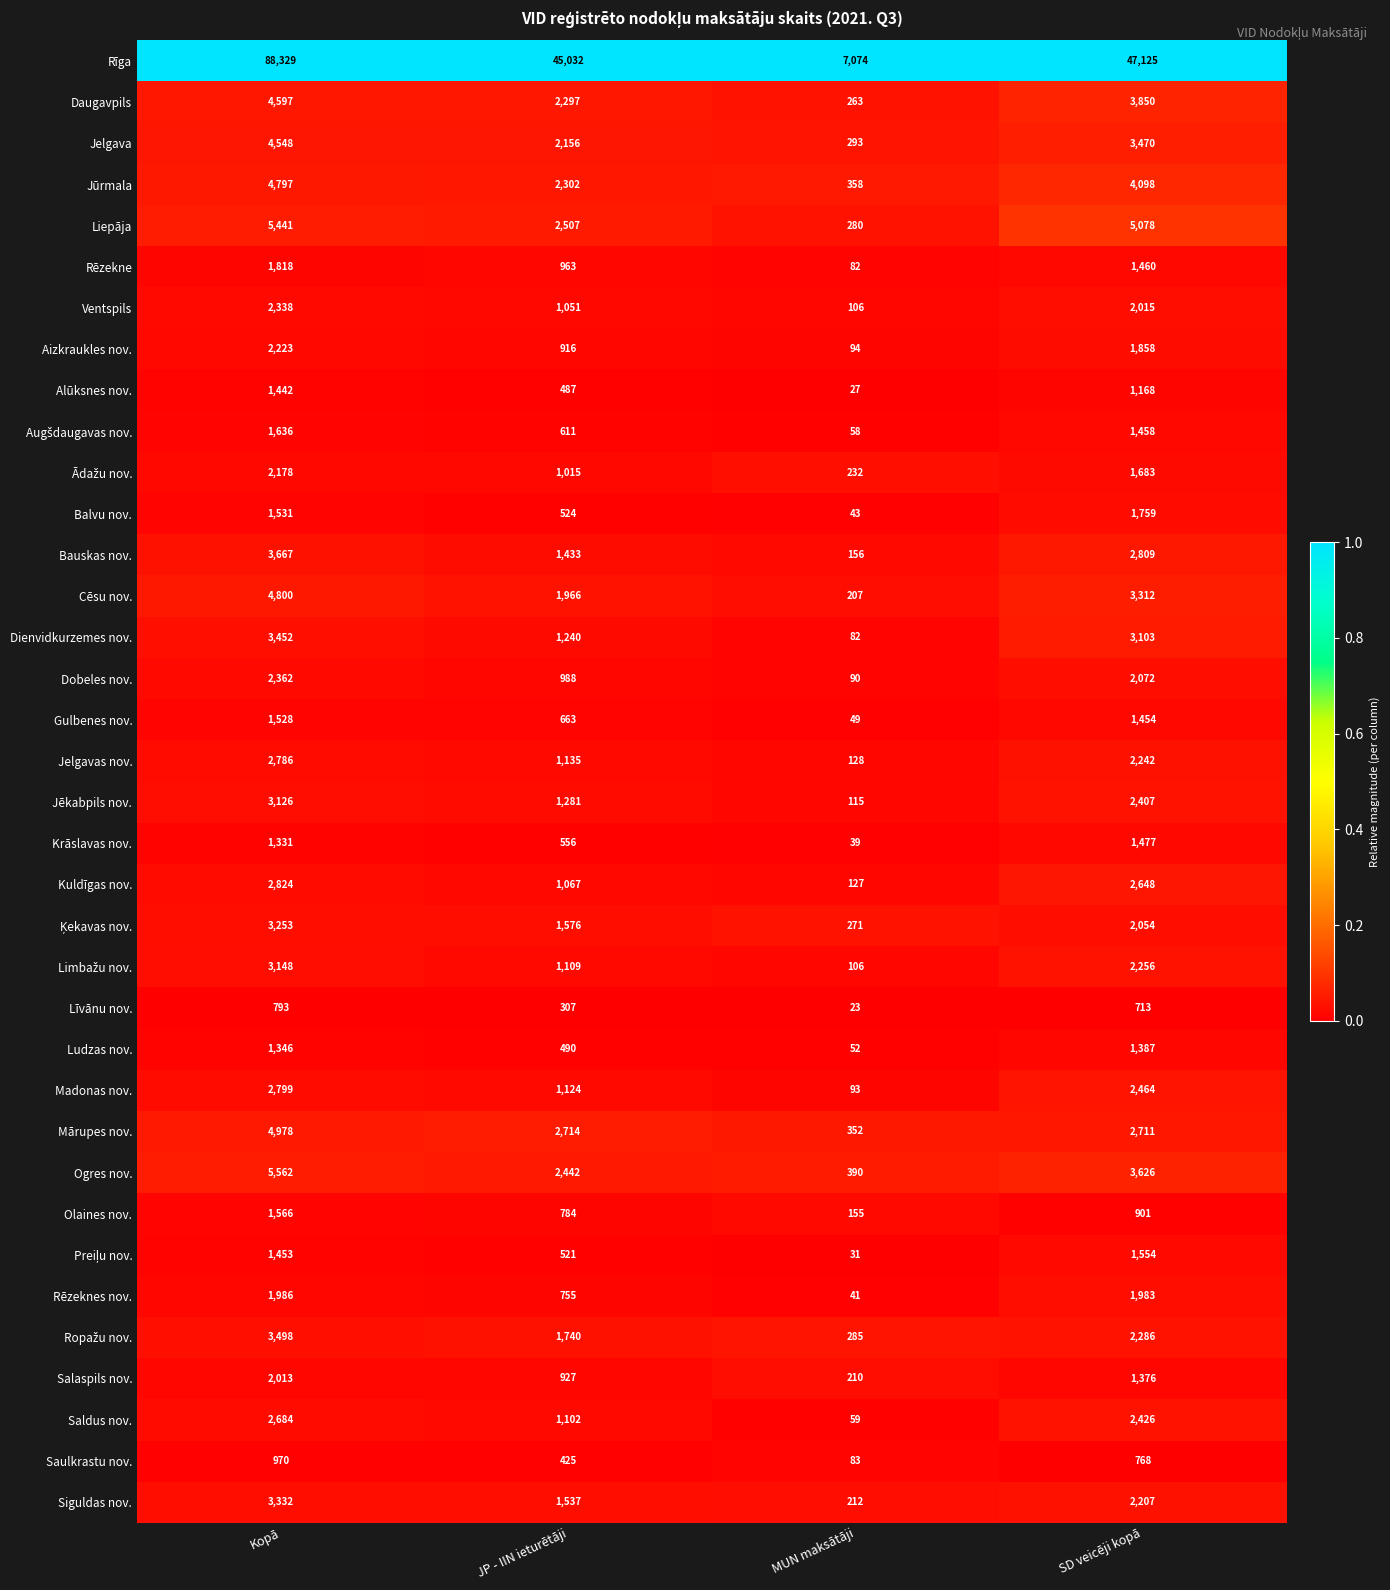

True or false: Saldus nov. has a value of 2426 at SD veicēji kopā.

True